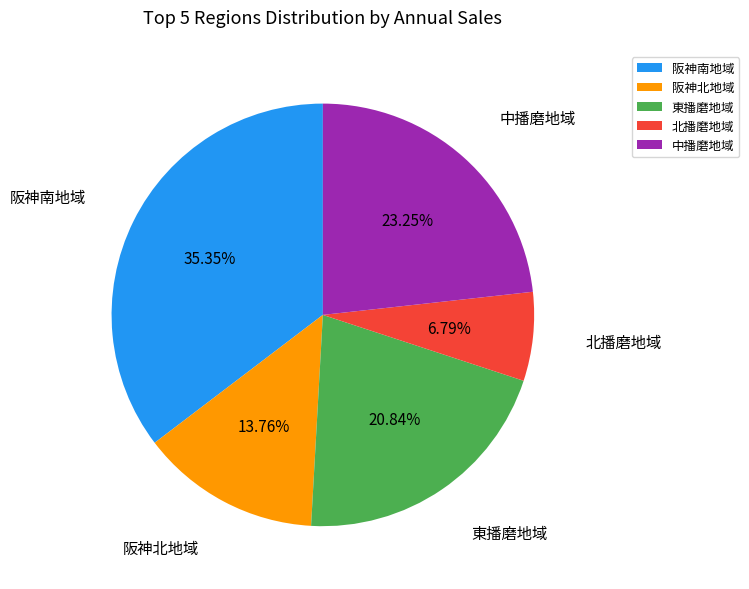

Does 東播磨地域 account for over 50% of the chart?

No